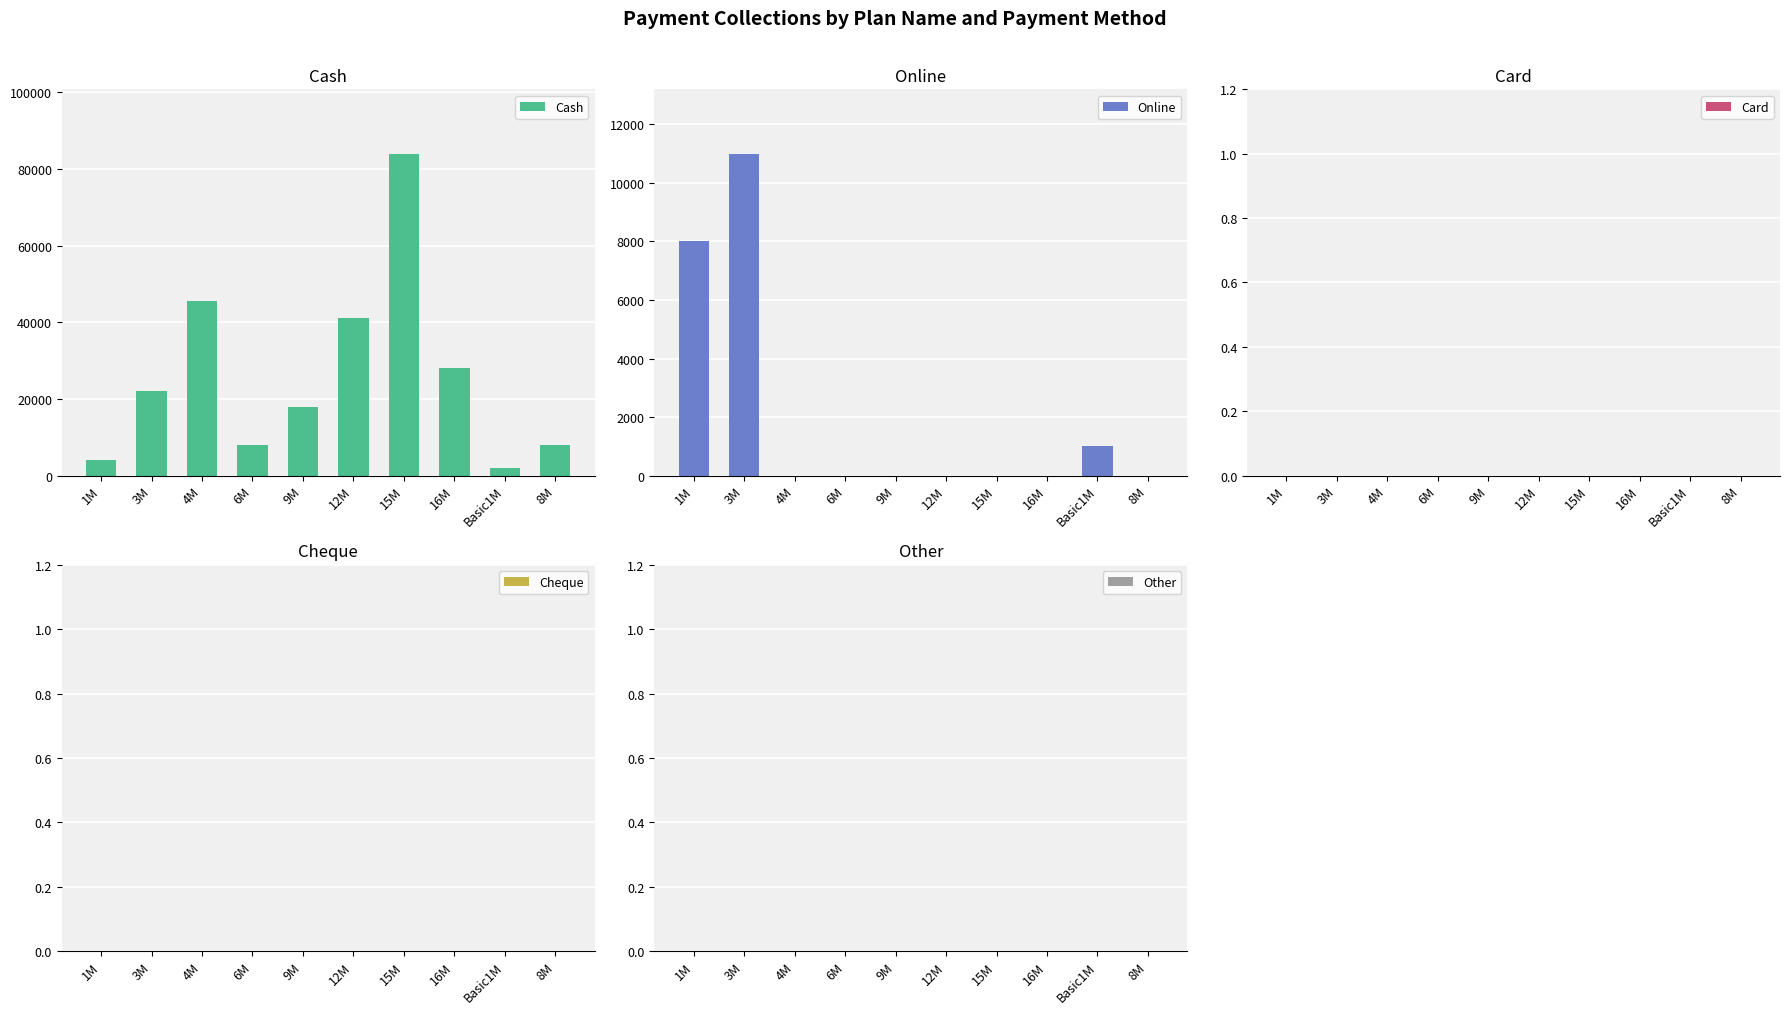

What is the highest value of the Online series?

11000